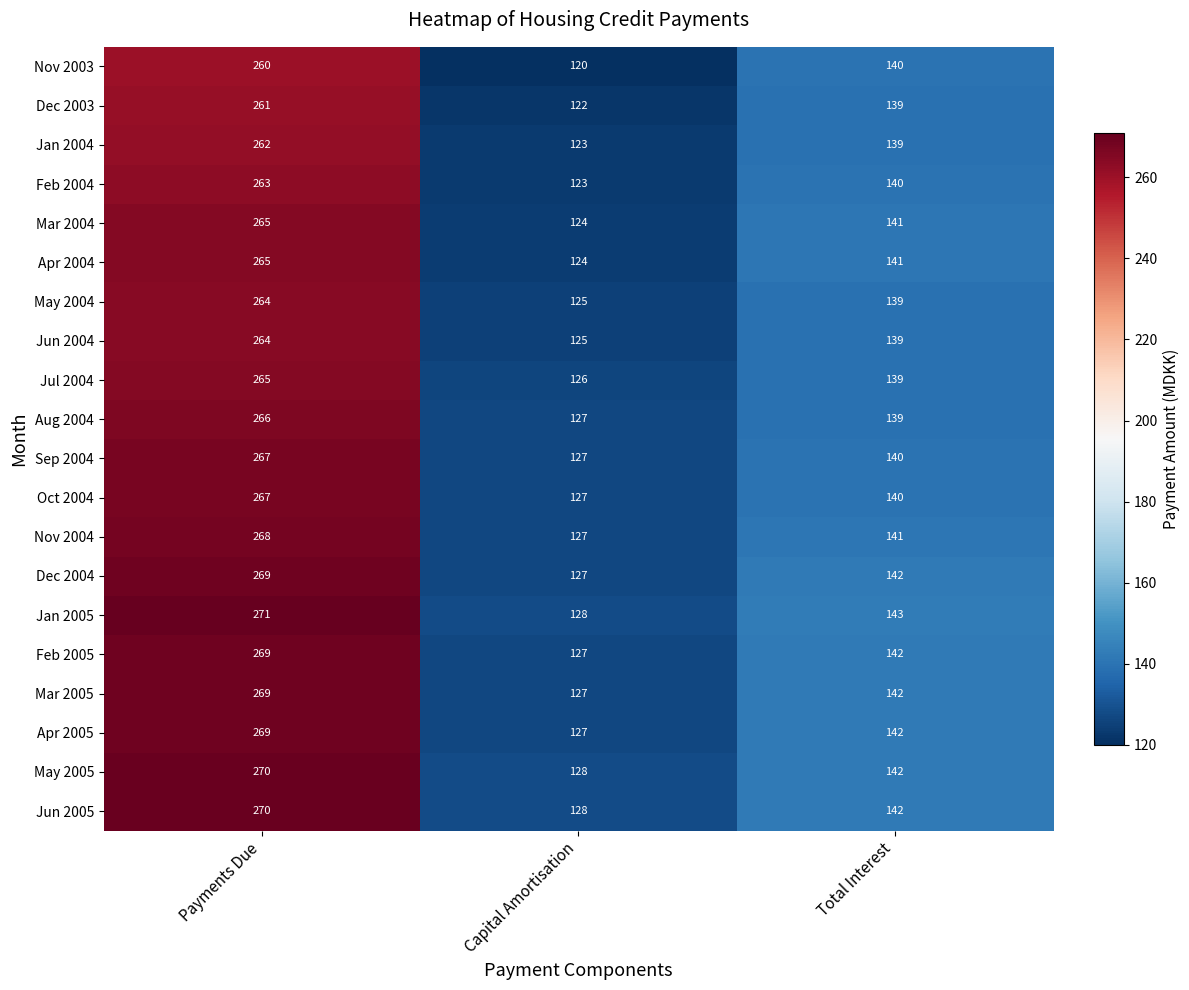

At which category is the sum across all series the highest?

Payments Due